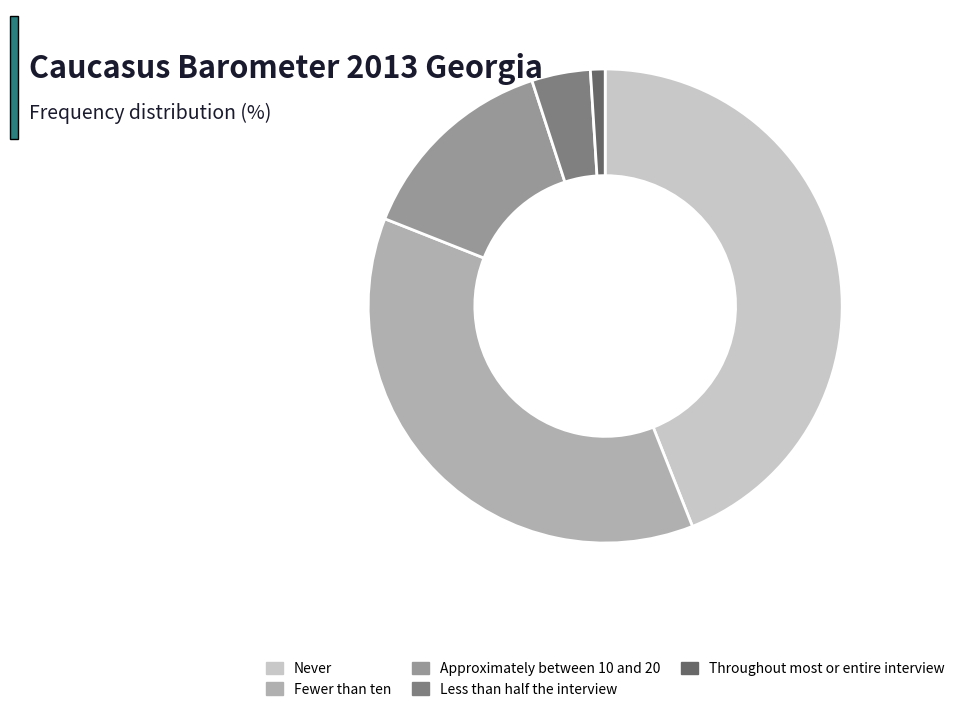

Combined, do Approximately between 10 and 20 and Fewer than ten account for over 50%?

Yes